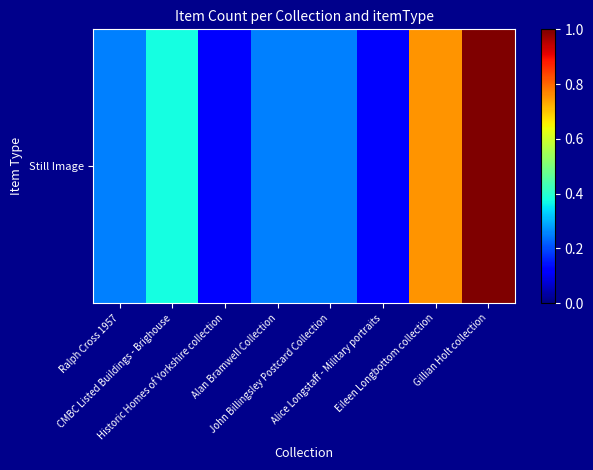

What is the difference between the second highest and minimum values?

0.6